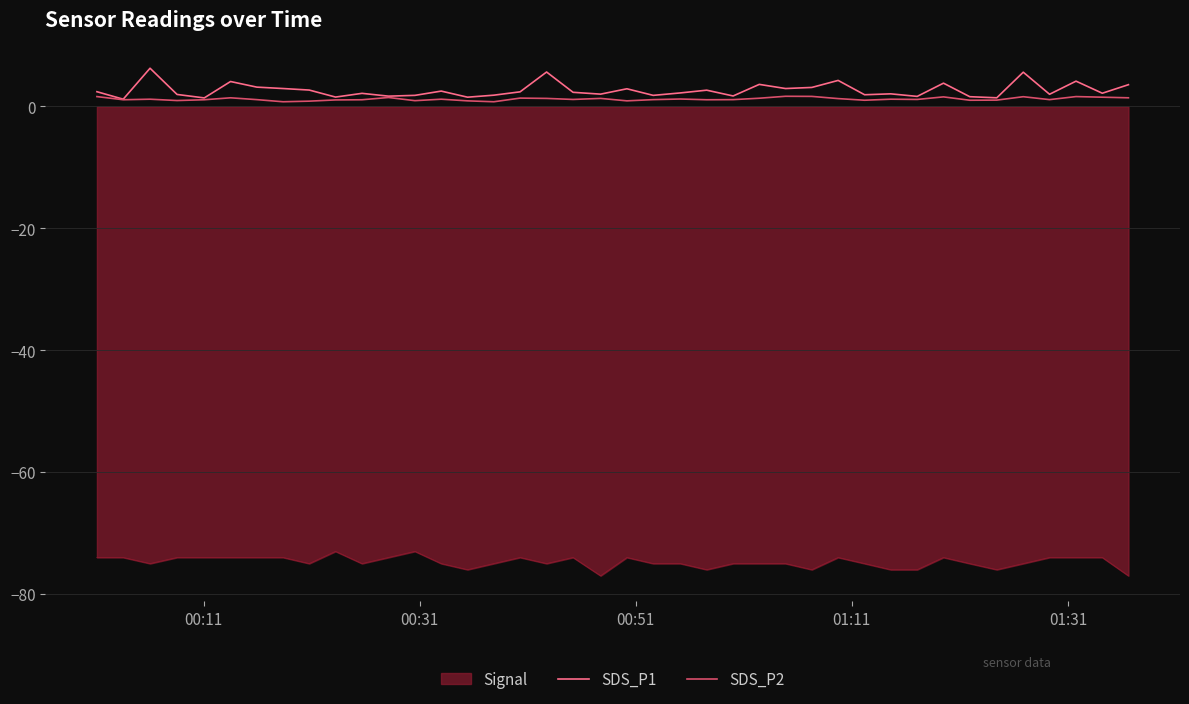

List the series in order of their peak value, highest first.

SDS_P1, SDS_P2, Signal